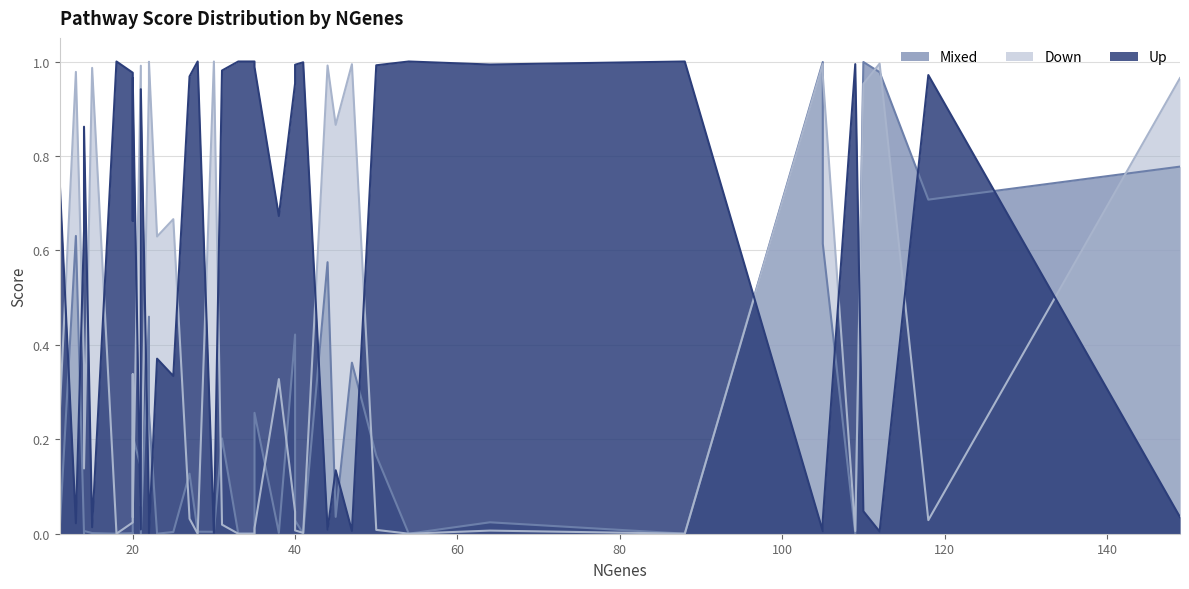

What is the label of the 39th point from the left?

31